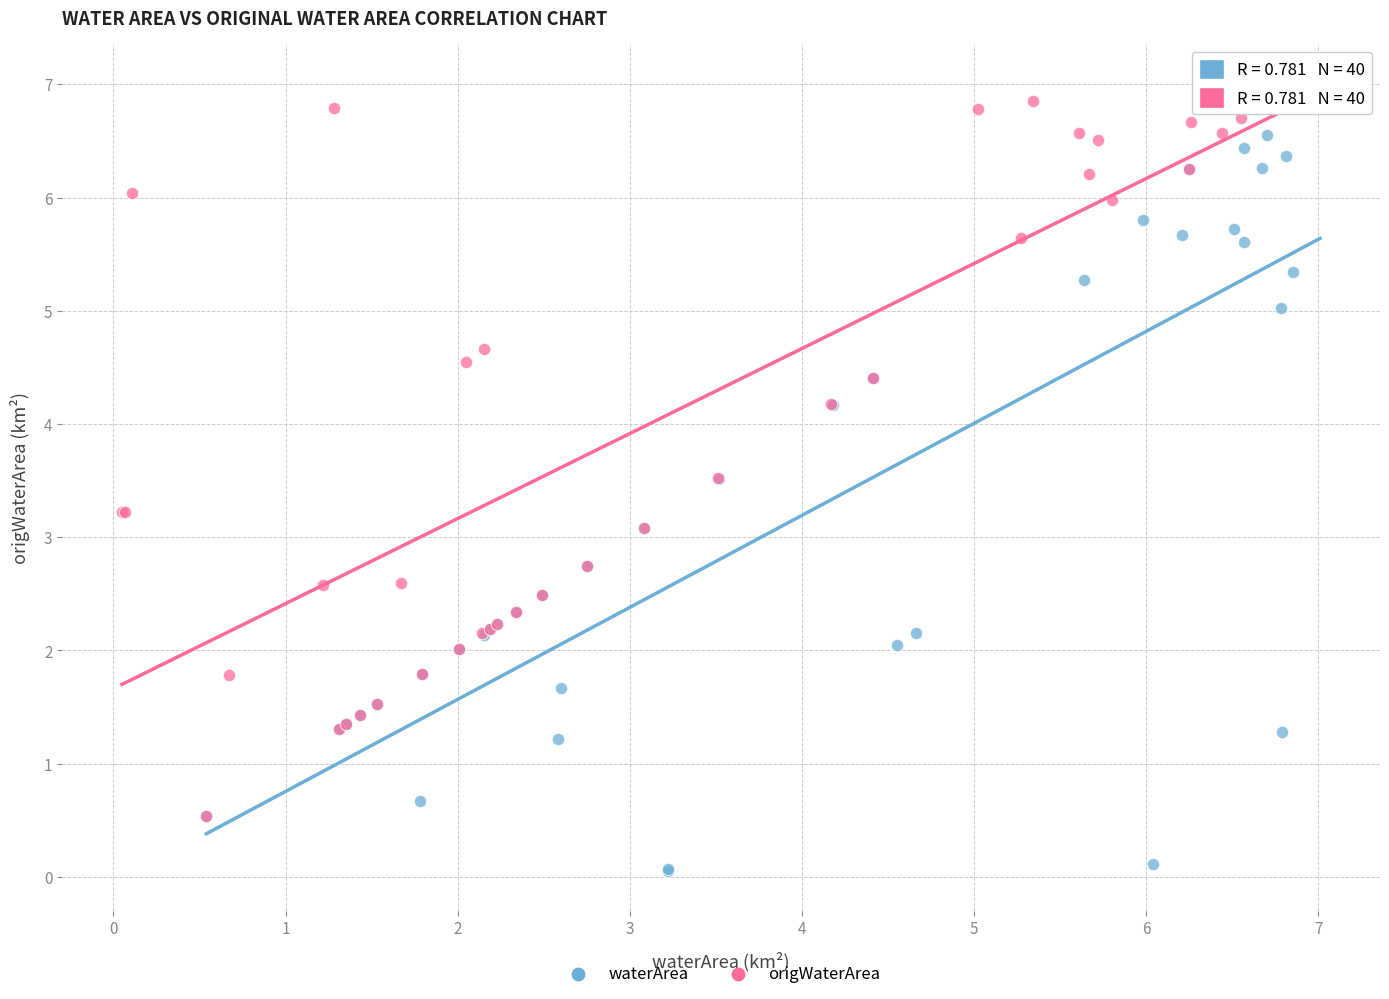

Which series reaches the minimum Y coordinate?

waterArea